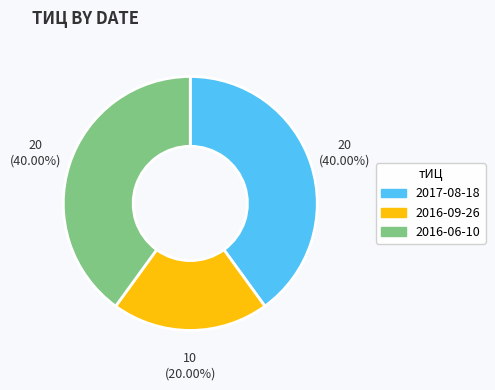

Is there any slice that represents more than half of the pie?

No